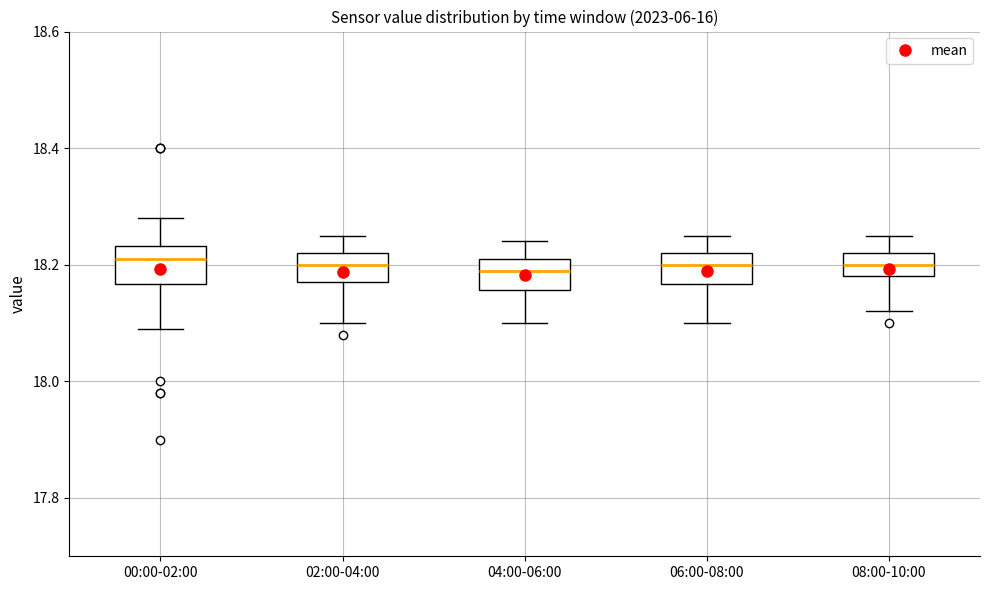

Reading left to right, transcribe this box plot: for each box, give where its median line is, the range the box spans, and where its two whiskers end, as read against the y-axis. The values are not printed on the chart, so give them approximately, as read against the axis.

00:00-02:00: median 18.22, box 18.16 to 18.24, whiskers 18.10 to 18.28
02:00-04:00: median 18.20, box 18.18 to 18.22, whiskers 18.10 to 18.26
04:00-06:00: median 18.20, box 18.16 to 18.22, whiskers 18.10 to 18.24
06:00-08:00: median 18.20, box 18.16 to 18.22, whiskers 18.10 to 18.26
08:00-10:00: median 18.20, box 18.18 to 18.22, whiskers 18.12 to 18.26